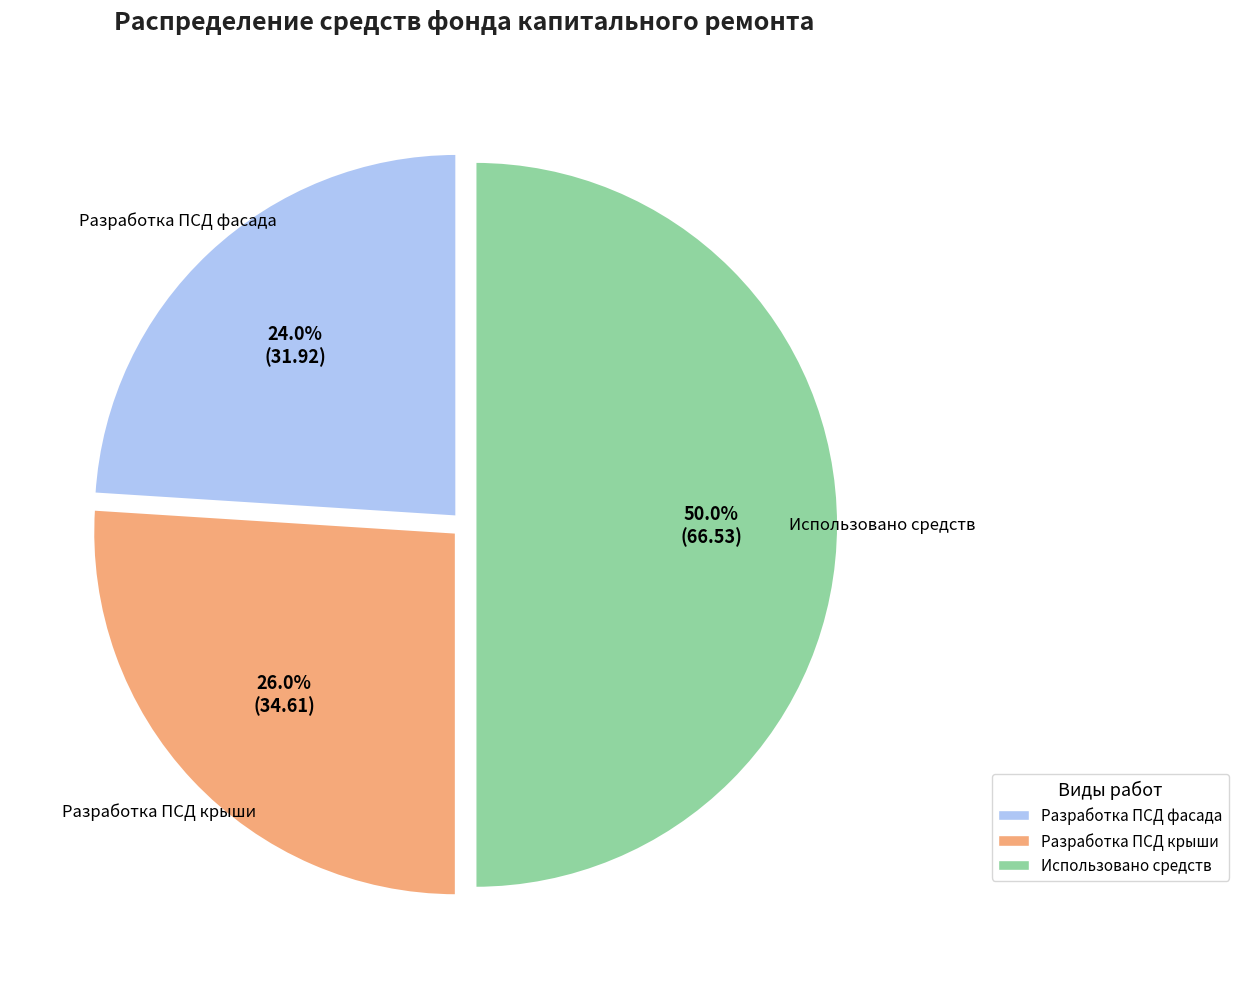

Does Разработка ПСД фасада account for over 50% of the chart?

No